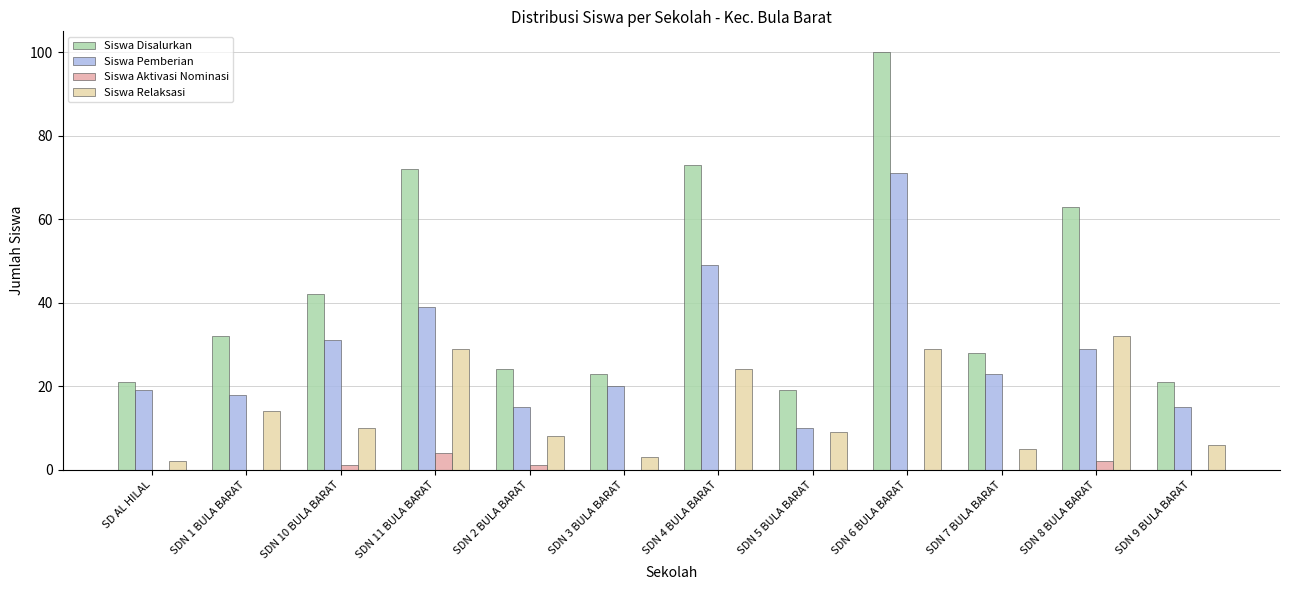

Does the chart contain stacked bars?

No